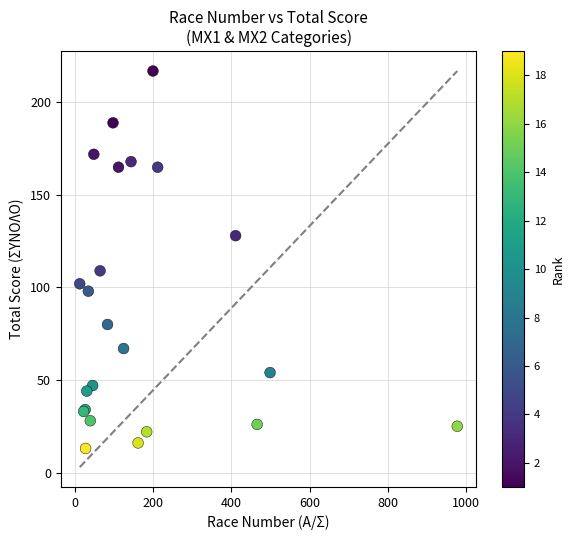

What Y value in the scatter plot is closest to 115?

109